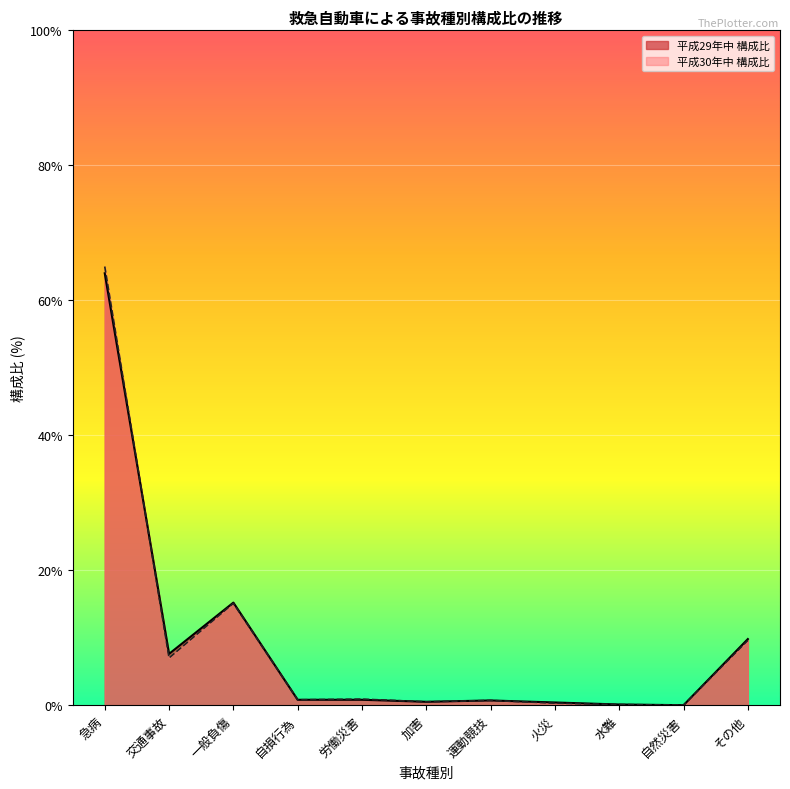

Is it true that 平成30年中 構成比 equals 0.5 at 加害?

True